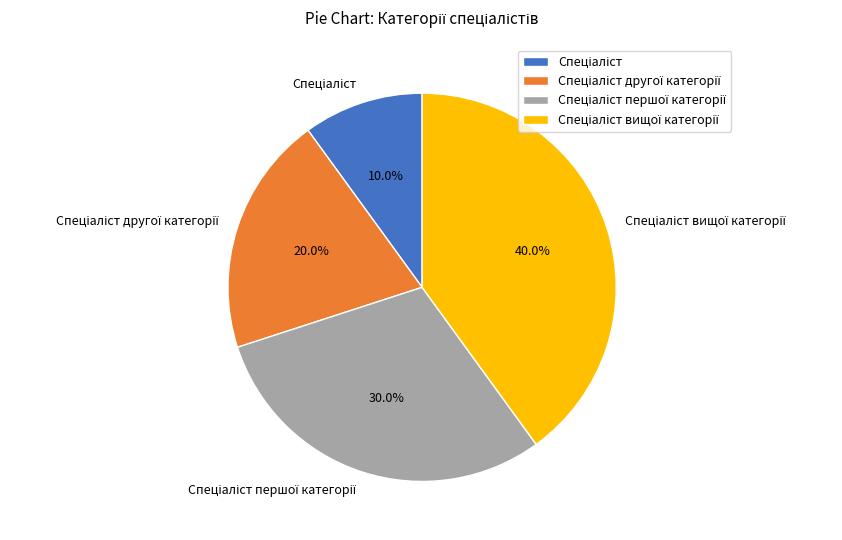

Does any single category account for the majority?

No